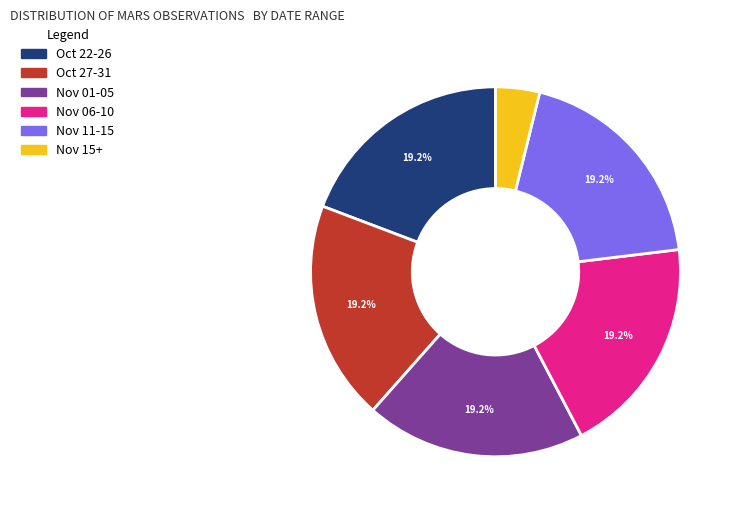

How many slices are in this pie chart?

6